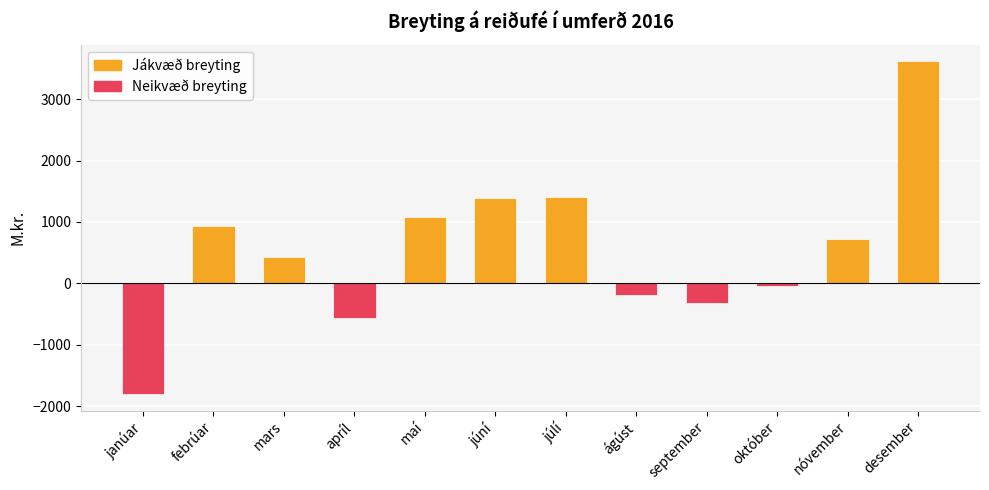

What is the greatest value displayed?

3617